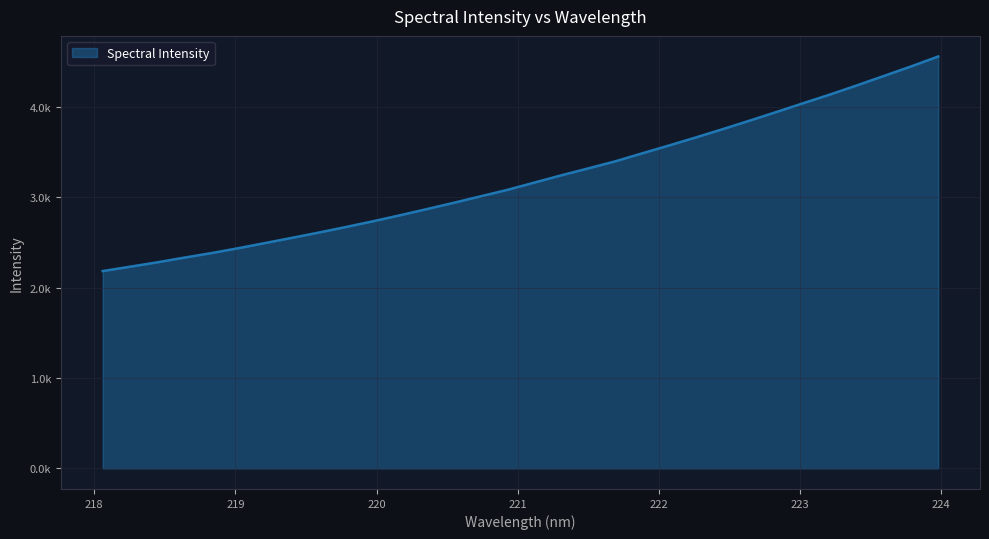

What is the average value?

3212.4